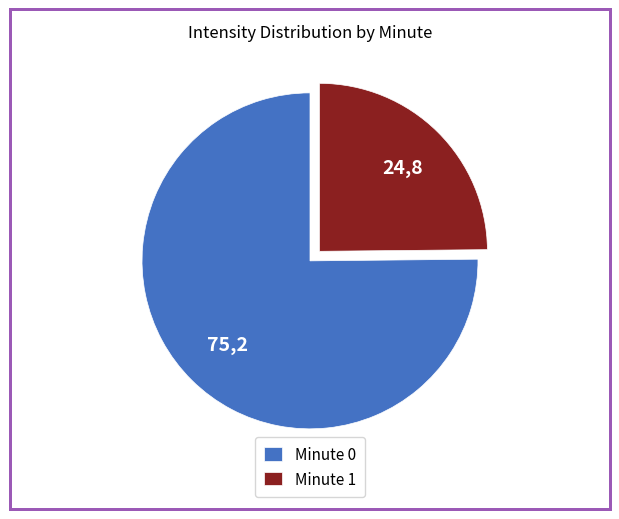

Which category has the biggest portion of the pie?

Minute 0